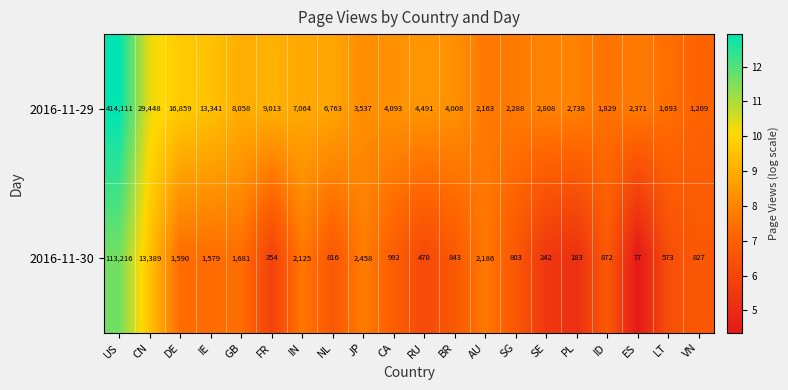

List the series in order of their peak value, highest first.

2016-11-29, 2016-11-30